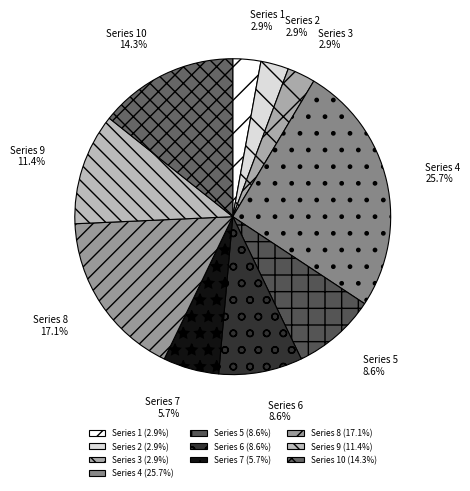

How much of the chart is everything except Series 4?

74.3%